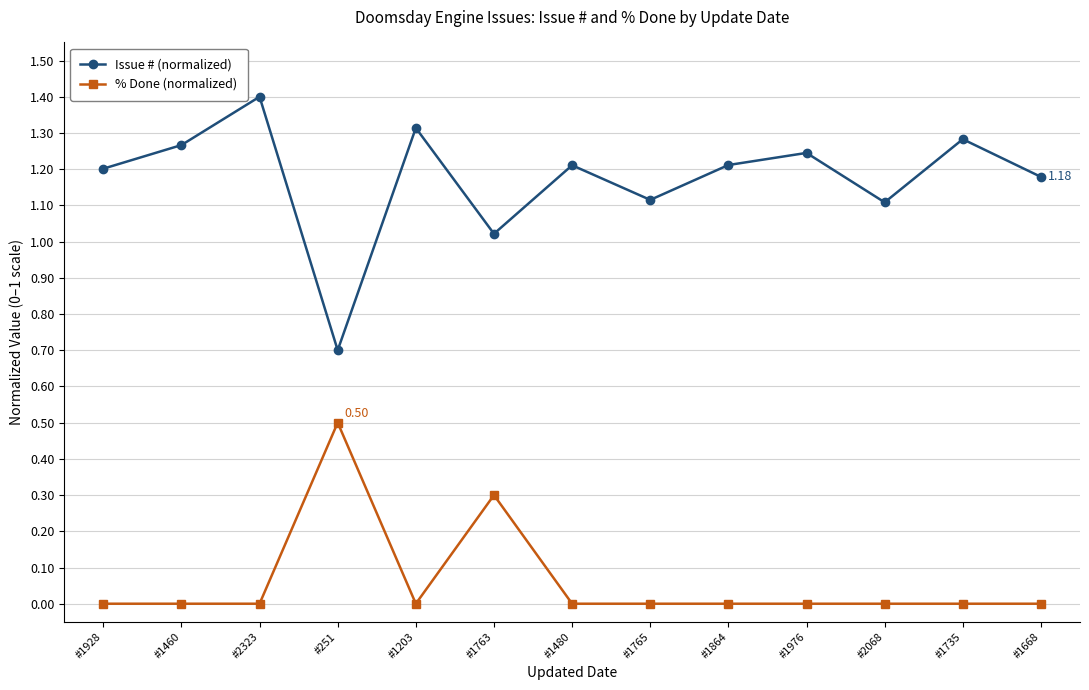

Rank the series at #1480 from highest to lowest value.

Issue # (normalized), % Done (normalized)